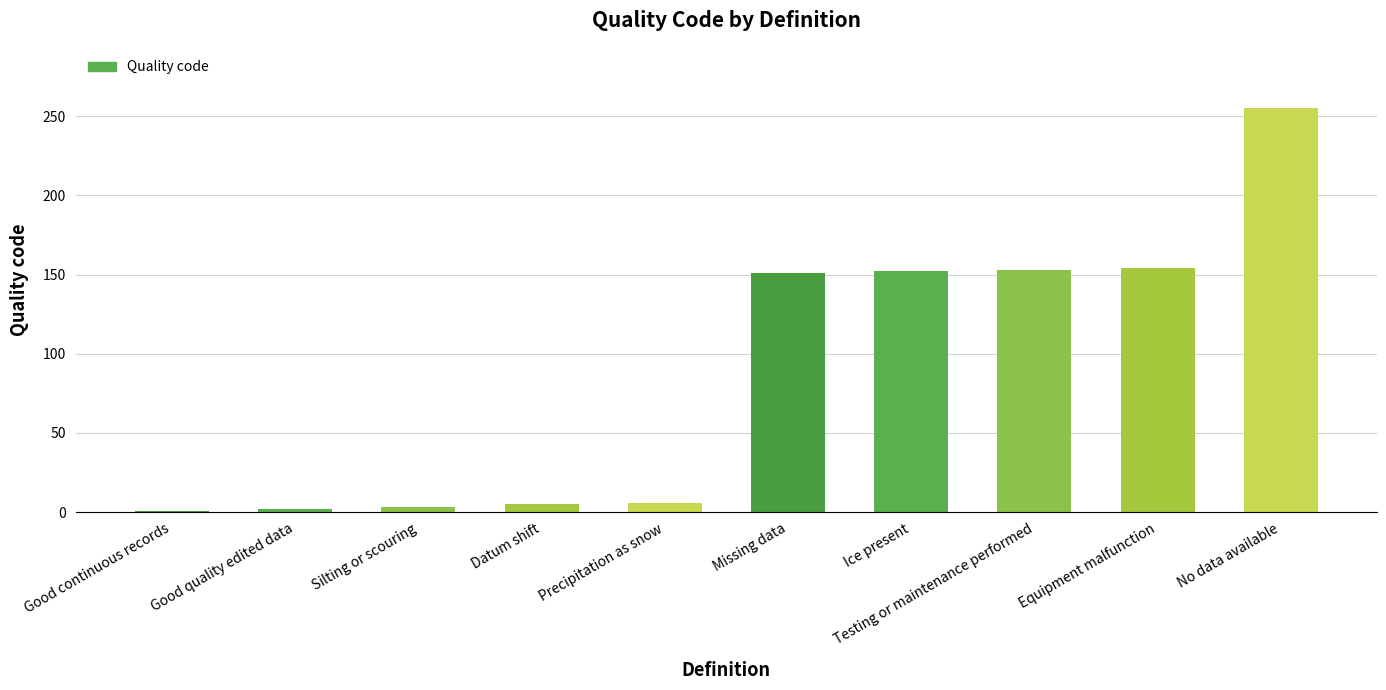

At which category does the chart reach its peak across all series?

No data available